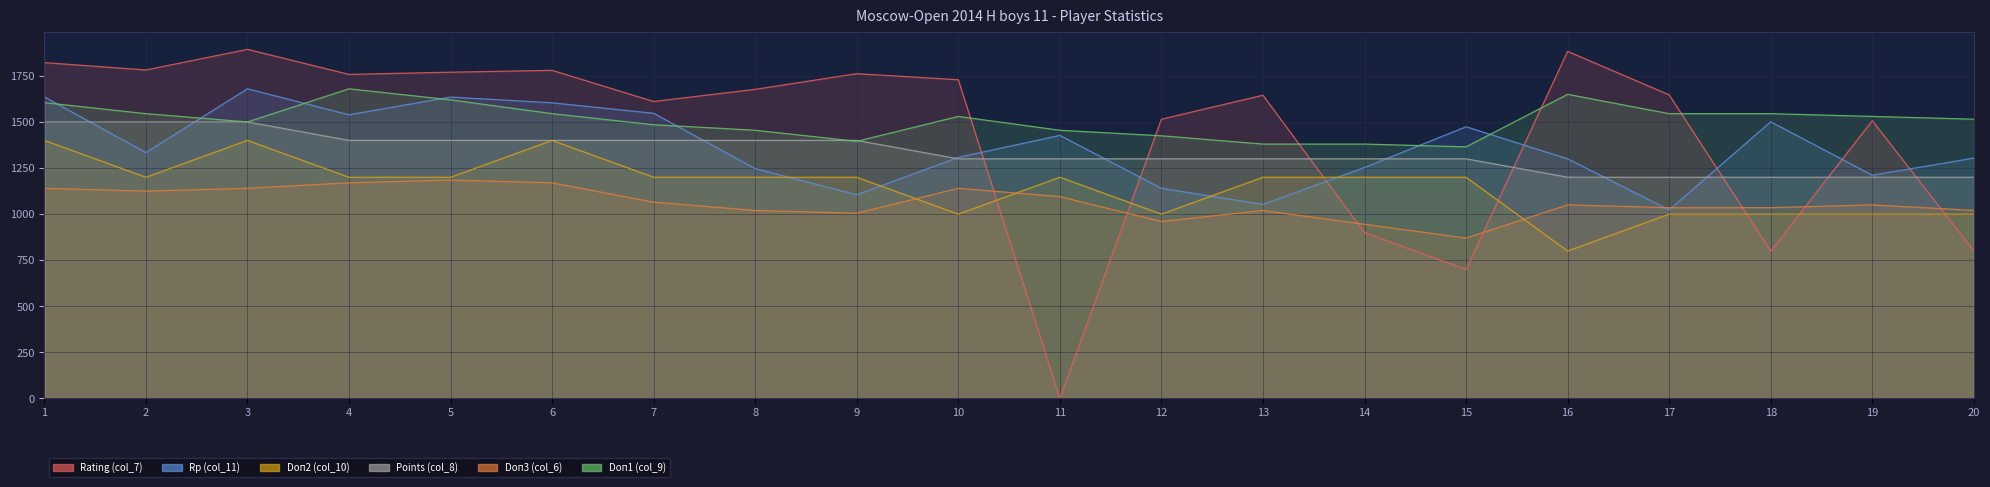

Reading left to right, transcribe all the data shown in this chart.

Rating (col_7): 1822	1782	1894	1758	1770	1780	1611	1677	1762	1729	0	1515	1645	900	700	1883	1647	800	1507	800
Rp (col_11): 1636	1334	1680	1539	1635	1604	1547	1247	1105	1308	1427	1140	1053	1253	1474	1300	1023	1501	1211	1304
Doп2 (col_10): 1400	1200	1400	1200	1200	1400	1200	1200	1200	1000	1200	1000	1200	1200	1200	800	1000	1000	1000	1000
Points (col_8): 1500	1500	1500	1400	1400	1400	1400	1400	1400	1300	1300	1300	1300	1300	1300	1200	1200	1200	1200	1200
Doп3 (col_6): 1140	1125	1140	1170	1185	1170	1065	1020	1005	1140	1095	960	1020	945	870	1050	1035	1035	1050	1020
Doп1 (col_9): 1605	1545	1500	1680	1620	1545	1485	1455	1395	1530	1455	1425	1380	1380	1365	1650	1545	1545	1530	1515